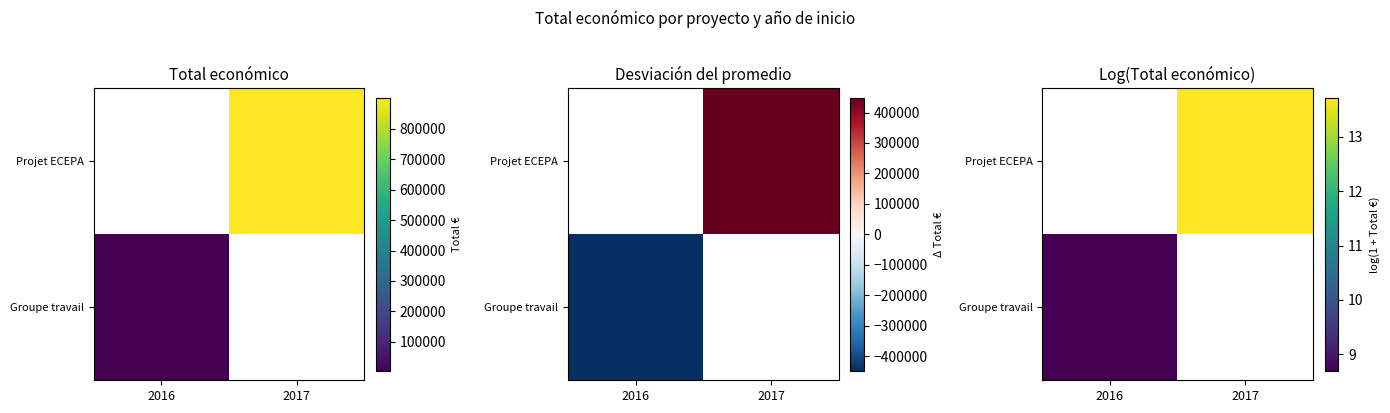

Is the value of Projet ECEPA at 2017 greater than the value of Groupe travail at 2016?

Yes